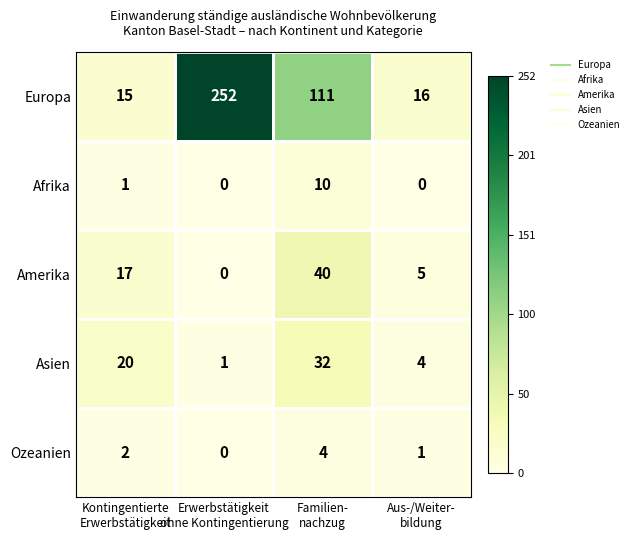

Which series changed the most between Erwerbstätigkeit
ohne Kontingentierung and Aus-/Weiter-
bildung?

Europa